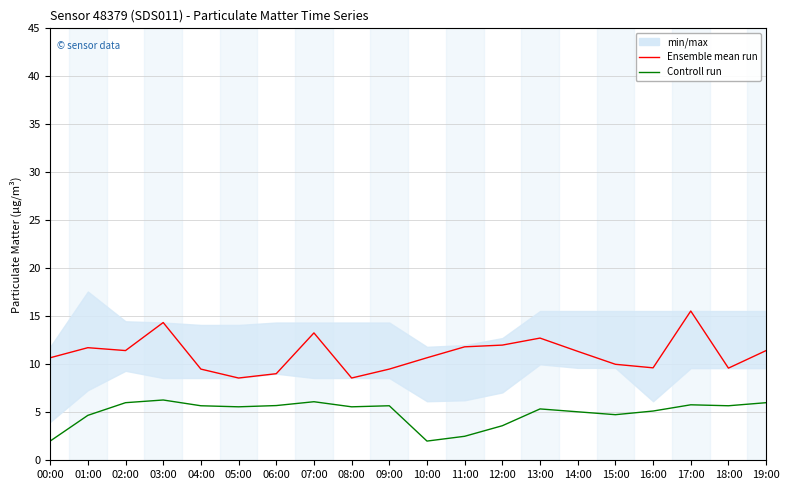

Where does the Ensemble mean run series first go above 11?

01:00